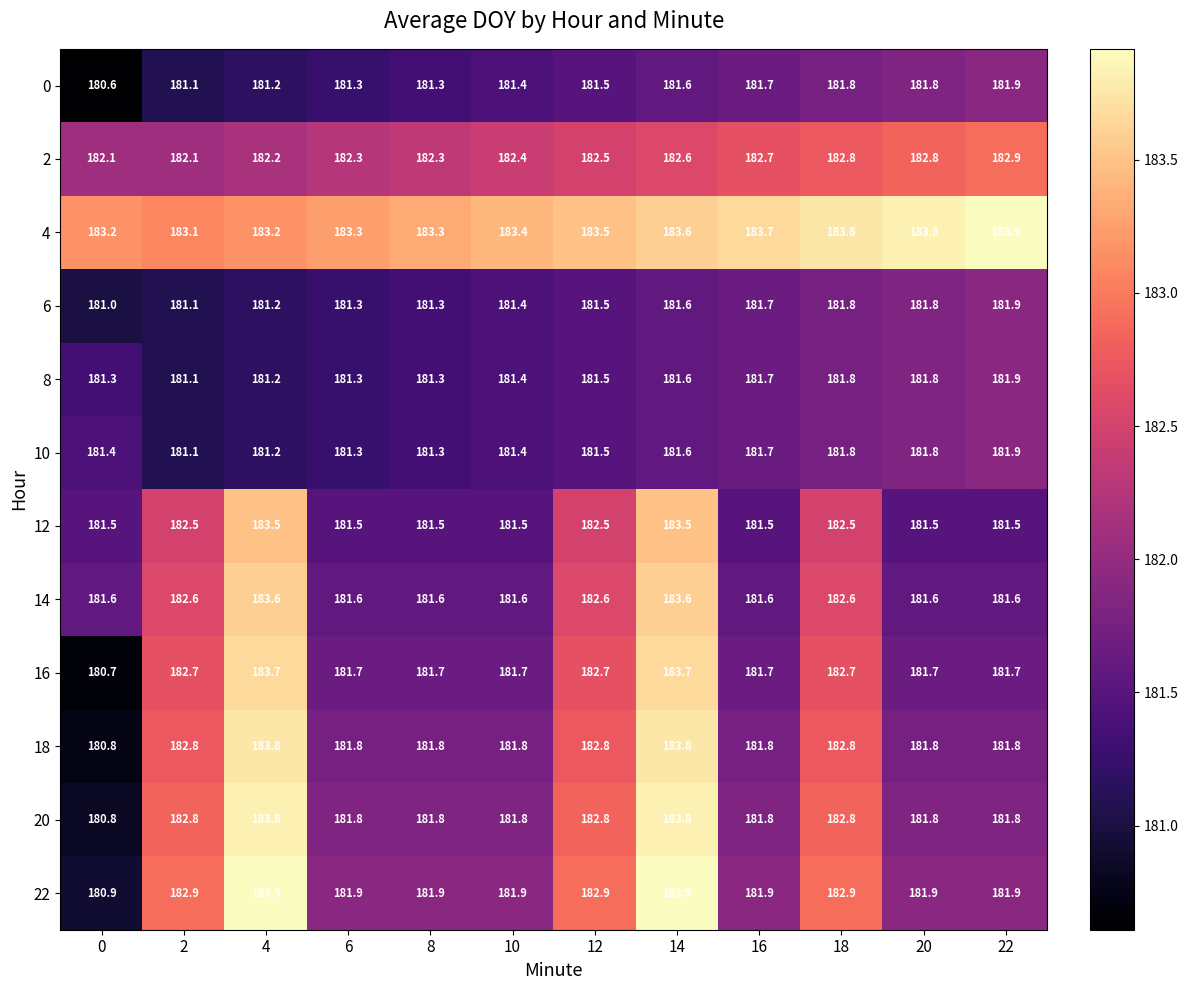

How many 14 values are between 181 and 182?

7